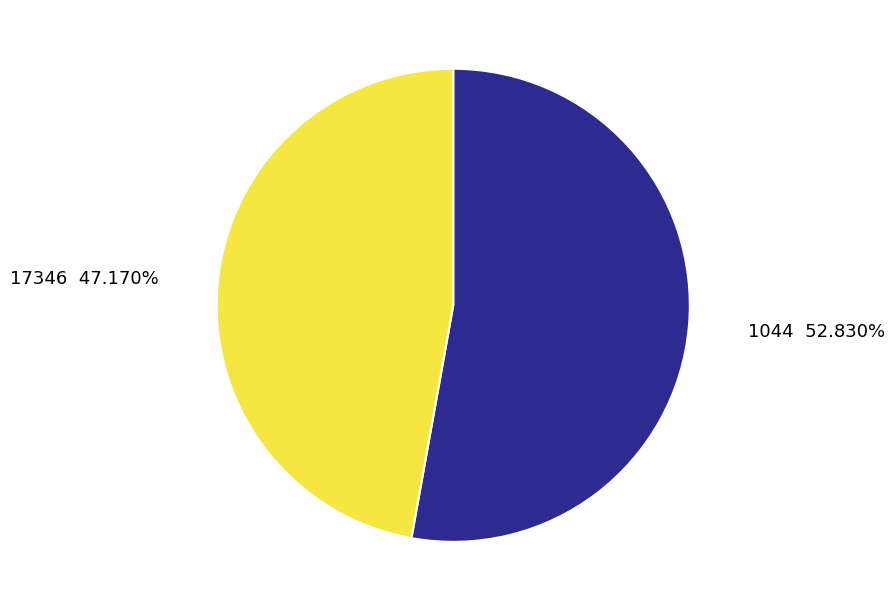

What is the smallest slice in the pie chart?

17346